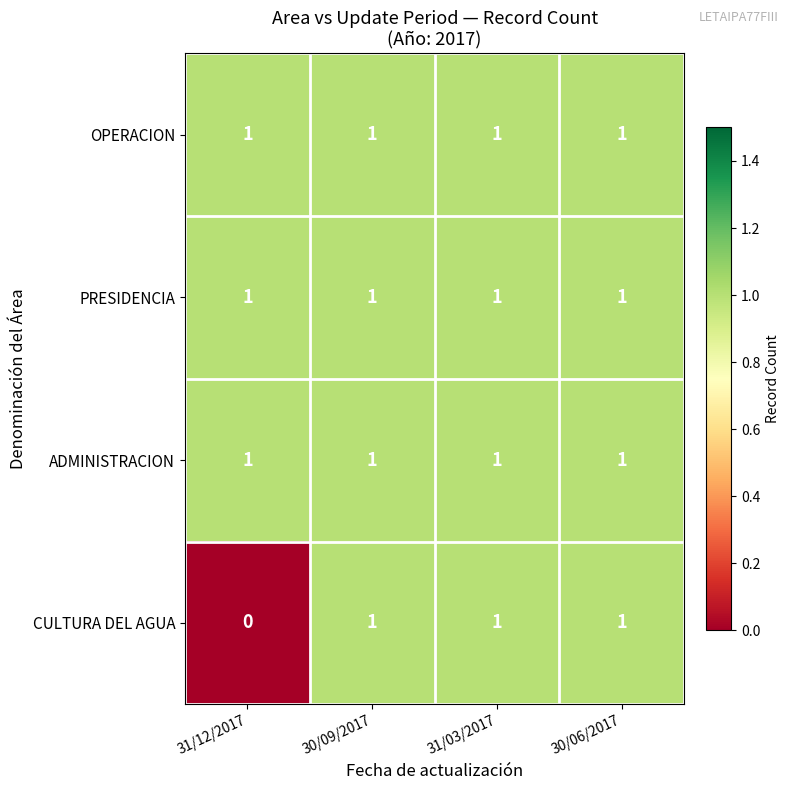

The PRESIDENCIA series shows 1 at 31/12/2017. True or false?

True